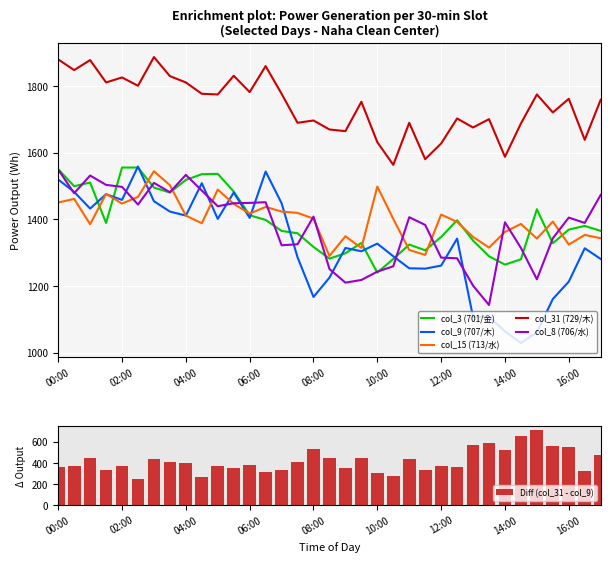

Reading right to left, extract all data points from this chart.

col_3 (701/金): 1365	1380	1369	1328	1430	1280	1264	1289	1336	1397	1347	1307	1324	1281	1240	1329	1298	1282	1317	1358	1365	1398	1412	1483	1536	1535	1518	1480	1495	1555	1555	1389	1510	1499	1550
col_9 (707/木): 1281	1313	1213	1161	1061	1029	1064	1108	1107	1342	1261	1252	1253	1289	1327	1304	1314	1225	1167	1286	1448	1543	1404	1480	1401	1508	1411	1423	1454	1558	1458	1475	1432	1482	1519
col_15 (713/水): 1343	1353	1324	1393	1342	1386	1362	1315	1347	1392	1414	1293	1308	1401	1498	1314	1349	1290	1402	1419	1423	1437	1417	1446	1489	1388	1411	1502	1544	1467	1447	1476	1385	1461	1450
col_31 (729/木): 1758	1638	1761	1720	1774	1687	1587	1700	1675	1702	1627	1580	1689	1563	1631	1752	1664	1669	1696	1689	1776	1859	1781	1830	1774	1776	1810	1829	1886	1800	1825	1810	1877	1847	1879
col_8 (706/水): 1473	1389	1405	1343	1220	1314	1391	1143	1201	1283	1285	1383	1406	1259	1243	1218	1210	1251	1408	1325	1322	1451	1449	1448	1439	1486	1533	1481	1509	1444	1497	1503	1531	1478	1549
Diff (col_31 - col_9): 477	325	548	559	713	658	523	592	568	360	366	328	436	274	304	448	350	444	529	403	328	316	377	350	373	268	399	406	432	242	367	335	445	365	360